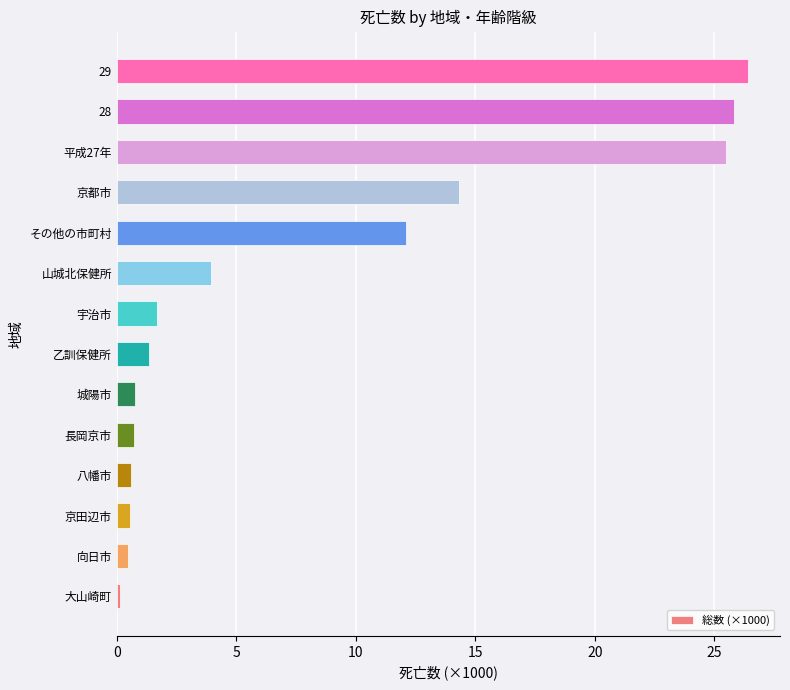

How many bars are there in total?

14